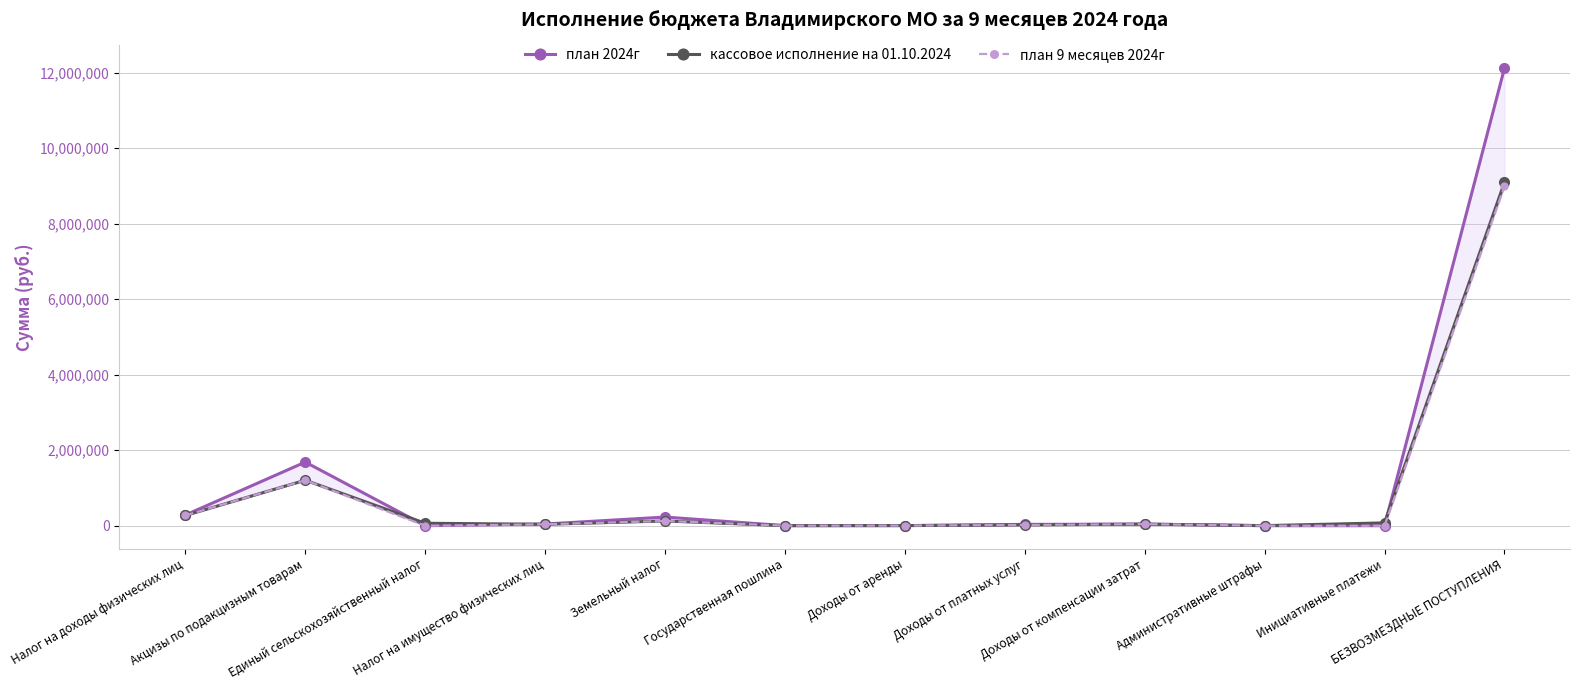

Which series has the largest total across all categories?

план 2024г